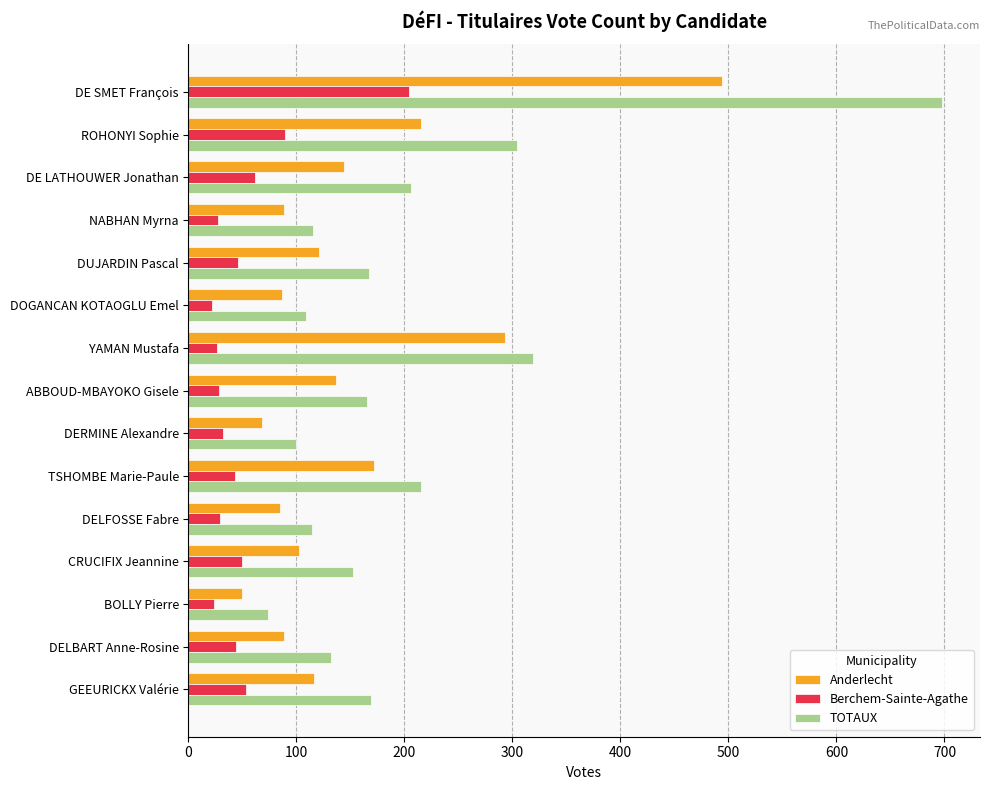

How many data points does each series have?

15